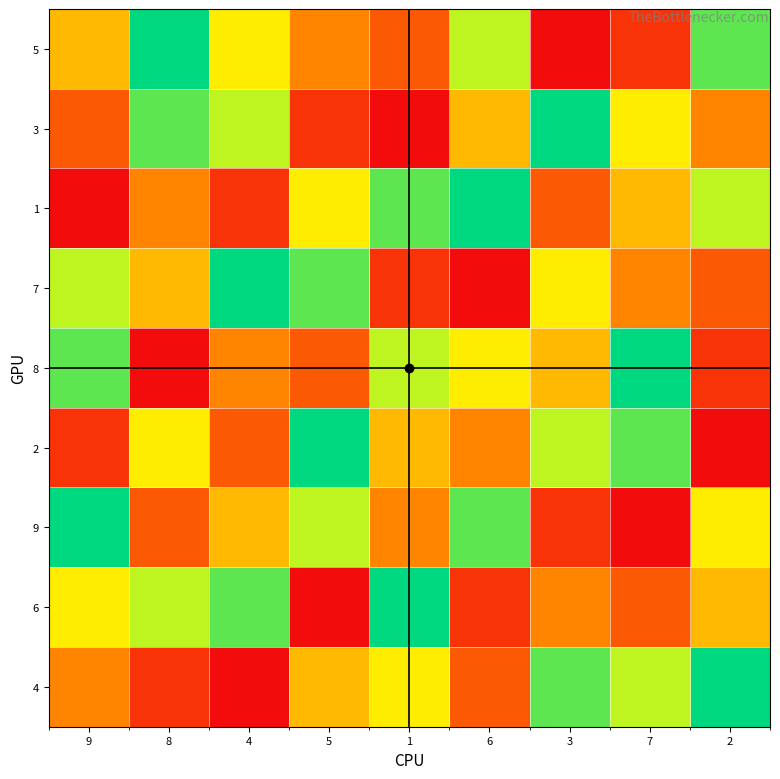

At which category is the sum across all series the highest?

9